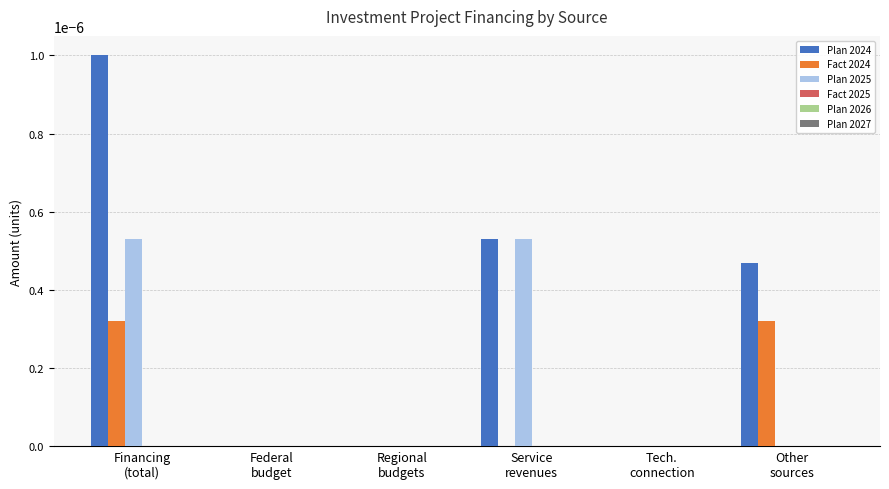

Is it true that Plan 2024 equals 0.0 at Regional
budgets?

True